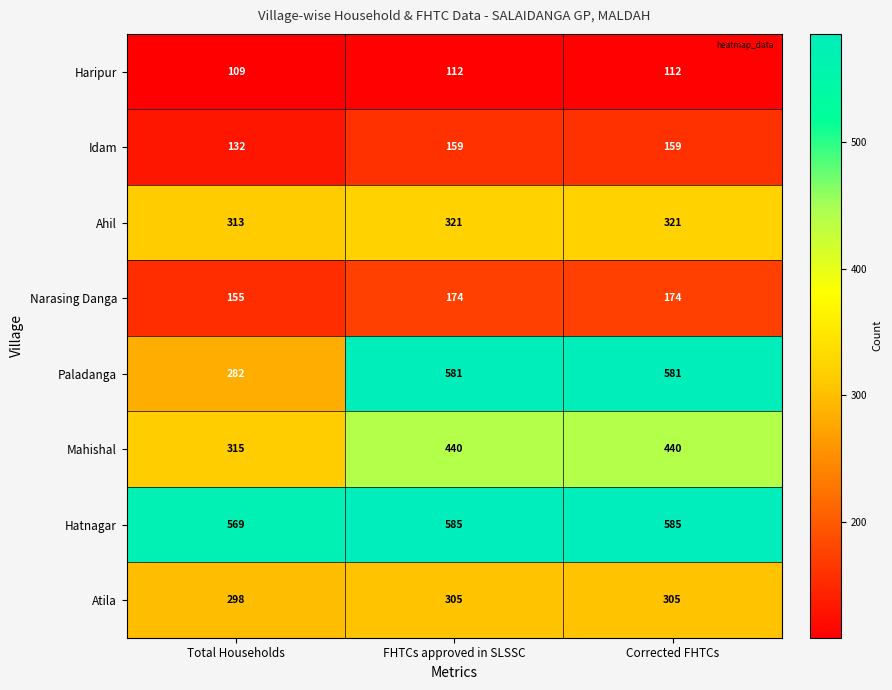

What is the approximate value of Mahishal at Total Households?

315